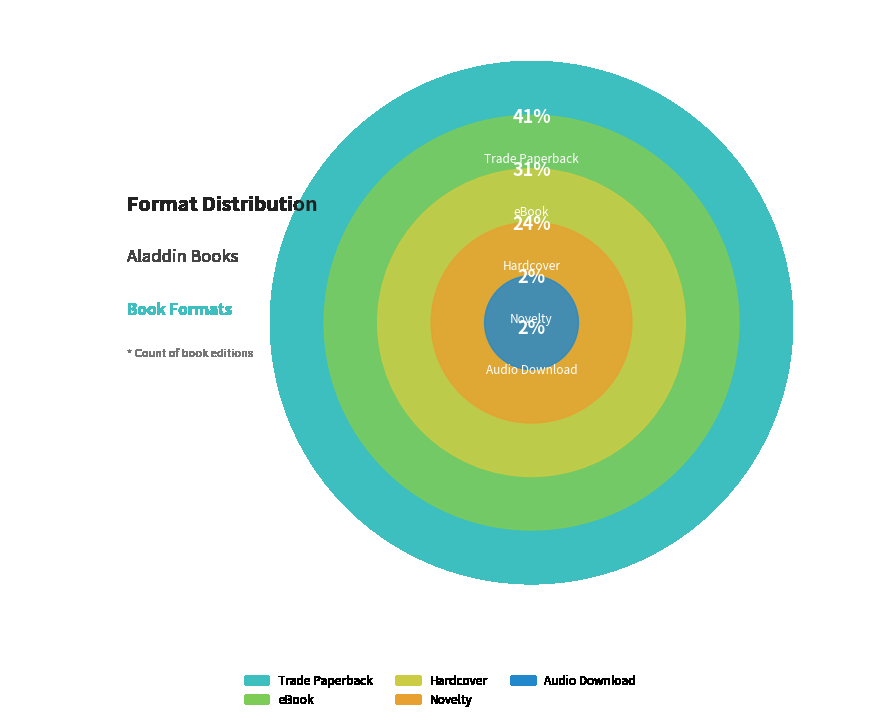

How much of the chart is everything except Novelty?

98.0%